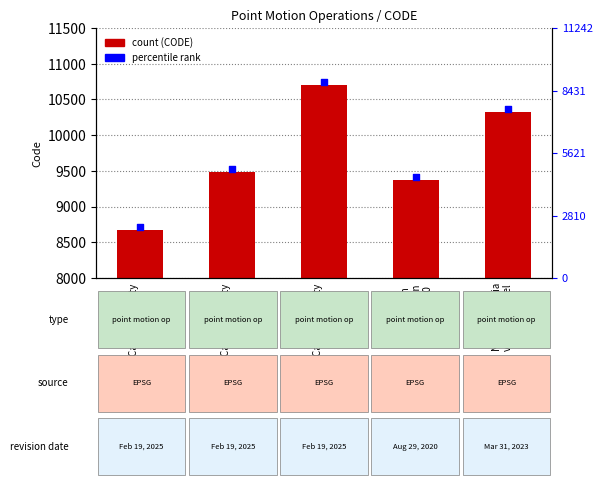

Which series has the largest total across all categories?

percentile rank